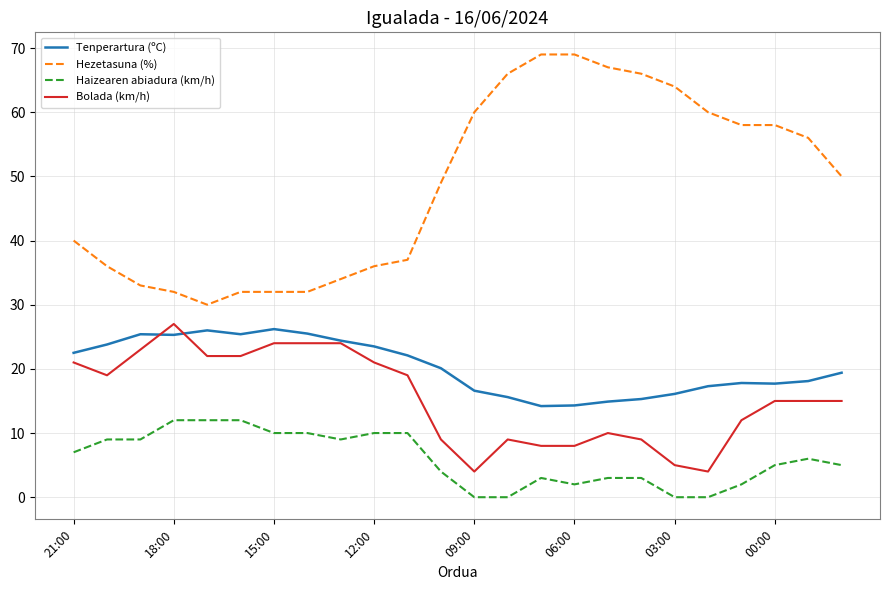

True or false: Haizearen abiadura (km/h) and Hezetasuna (%) intersect in this chart.

False